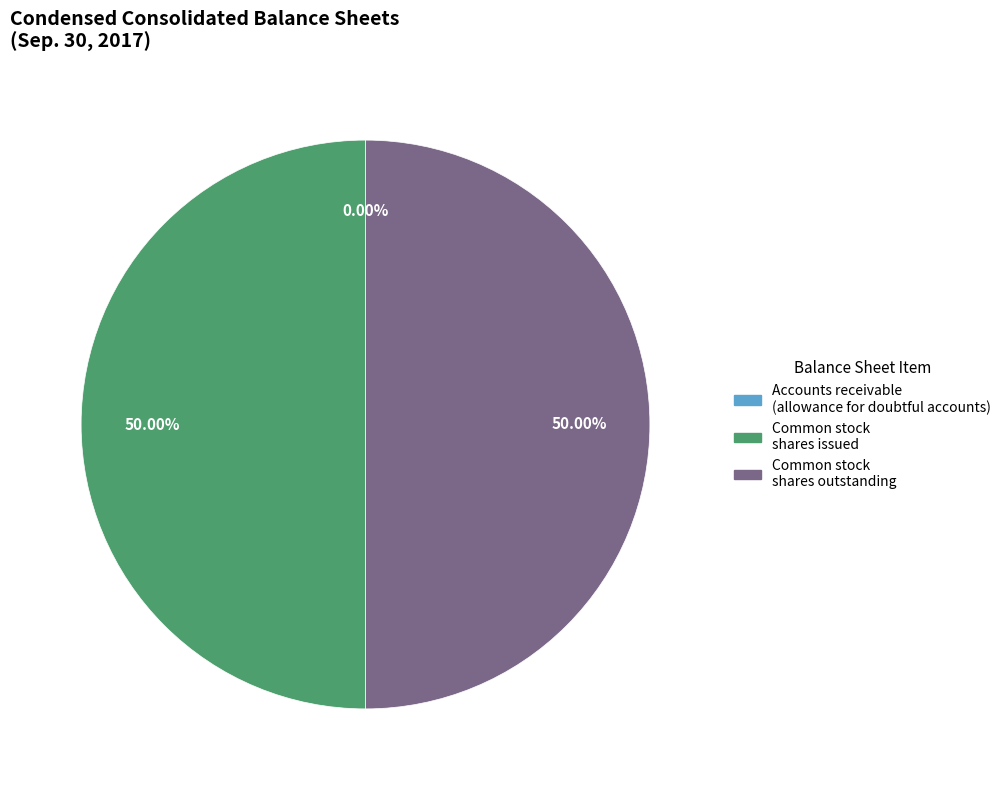

To the nearest percent, what is the difference between the largest and smallest slice percentages?

50%